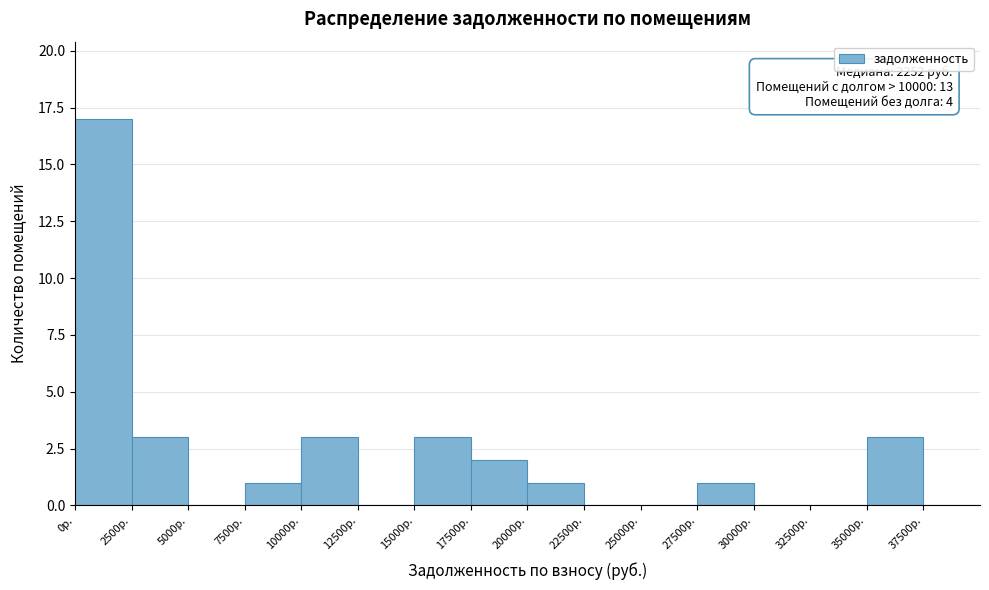

Which range on the x-axis has the tallest bar?

0 to 2500